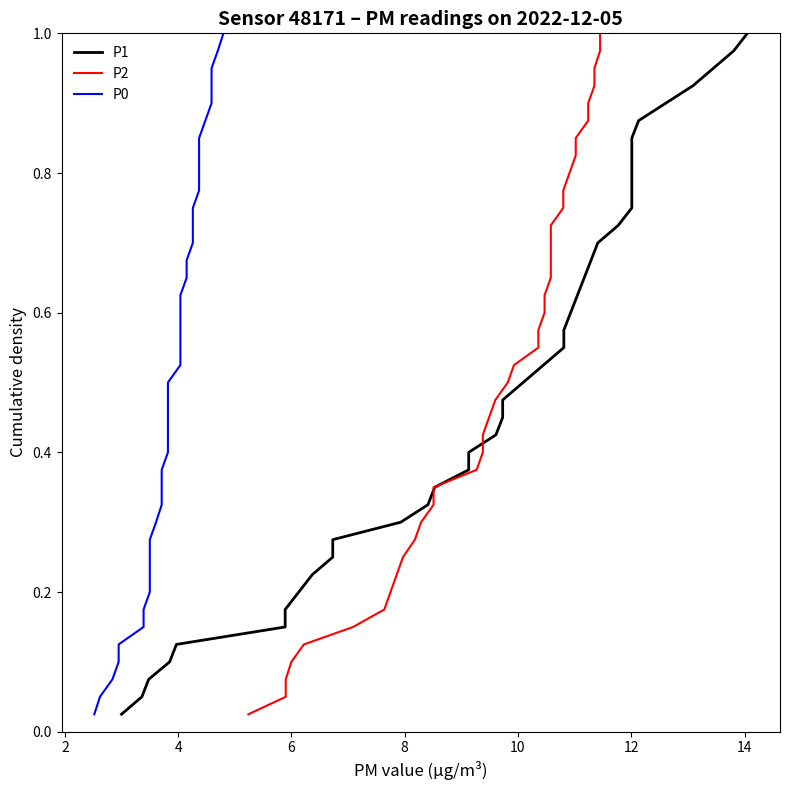

Reading right to left, list all the values displayed in this chart.

P1: 1.0	1.0	0.9	0.9	0.9	0.9	0.8	0.8	0.8	0.8	0.8	0.7	0.7	0.7	0.7	0.6	0.6	0.6	0.6	0.5	0.5	0.5	0.5	0.4	0.4	0.4	0.3	0.3	0.3	0.3	0.2	0.2	0.2	0.2	0.1	0.1	0.1	0.1	0.1	0.0
P2: 1.0	1.0	0.9	0.9	0.9	0.9	0.8	0.8	0.8	0.8	0.8	0.7	0.7	0.7	0.7	0.6	0.6	0.6	0.6	0.5	0.5	0.5	0.5	0.4	0.4	0.4	0.3	0.3	0.3	0.3	0.2	0.2	0.2	0.2	0.1	0.1	0.1	0.1	0.1	0.0
P0: 1.0	1.0	0.9	0.9	0.9	0.9	0.8	0.8	0.8	0.8	0.8	0.7	0.7	0.7	0.7	0.6	0.6	0.6	0.6	0.5	0.5	0.5	0.5	0.4	0.4	0.4	0.3	0.3	0.3	0.3	0.2	0.2	0.2	0.2	0.1	0.1	0.1	0.1	0.1	0.0